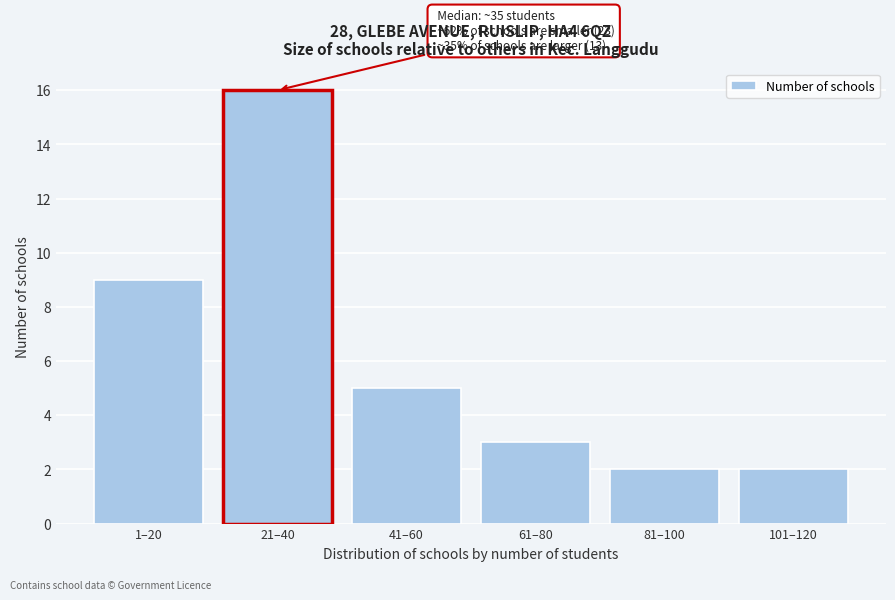

Reading left to right, what are all the values shown in this chart?

1–20=9	21–40=16	41–60=5	61–80=3	81–100=2	101–120=2